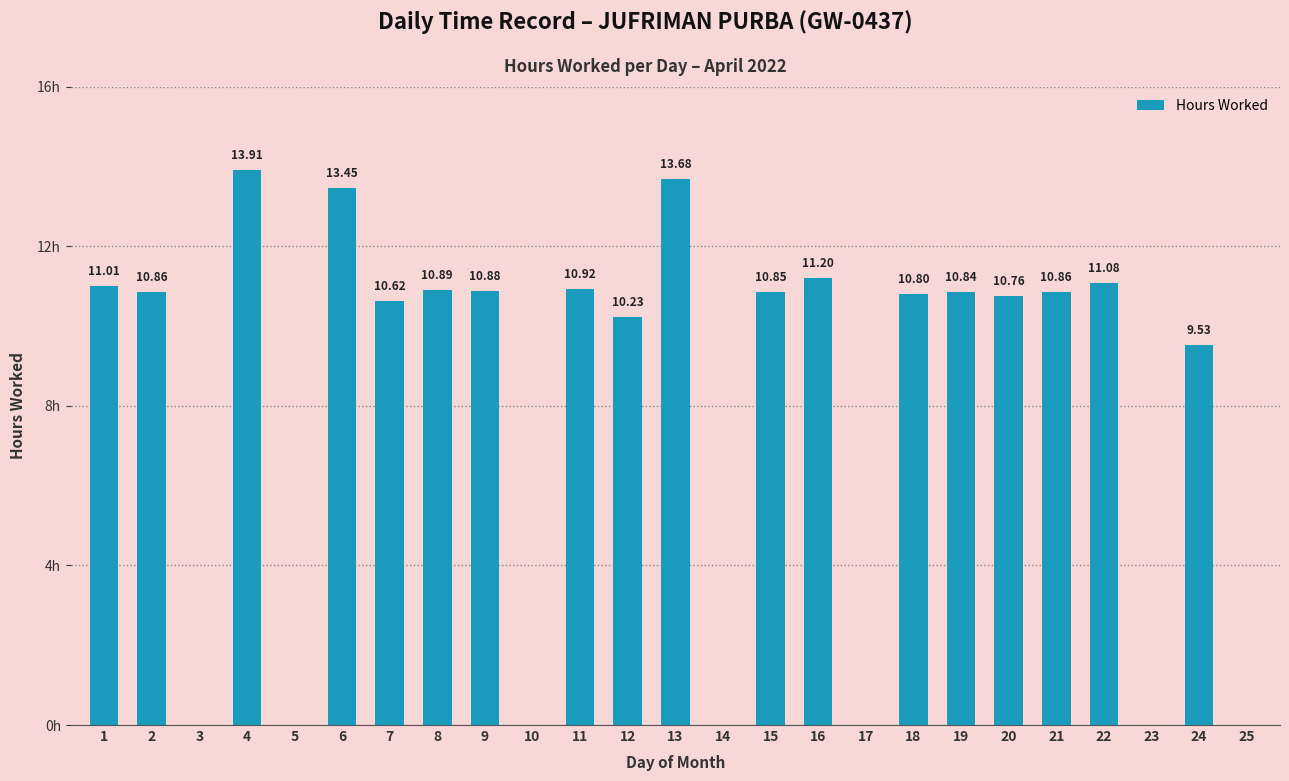

Rank the categories by value from lowest to highest.

3, 5, 10, 14, 17, 23, 25, 24, 12, 7, 20, 18, 19, 15, 2, 21, 9, 8, 11, 1, 22, 16, 6, 13, 4